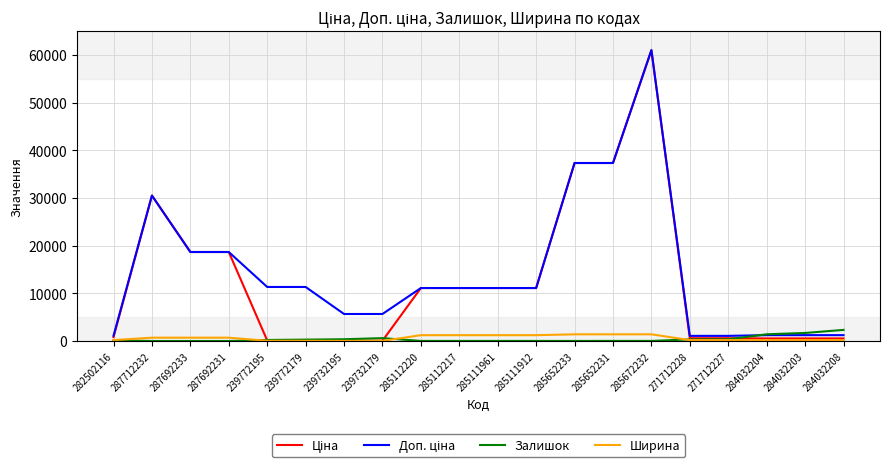

The Ширина series shows 191.0 at 284032203. True or false?

True